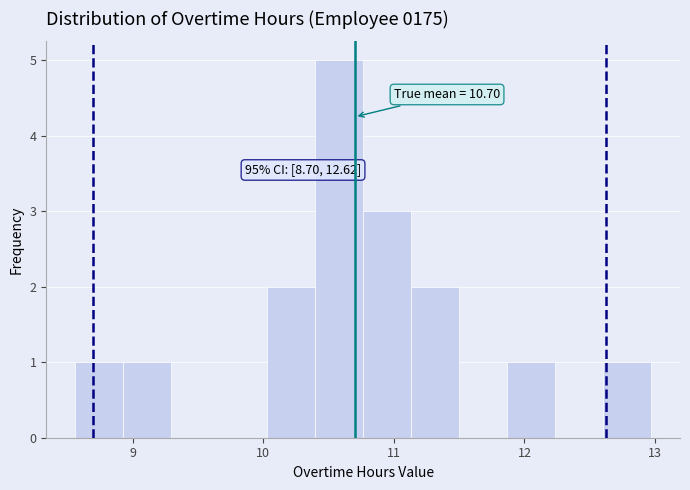

Around what value on the x-axis is the tallest bar? Give the approximate position of its centre, as read against the axis.

10.6